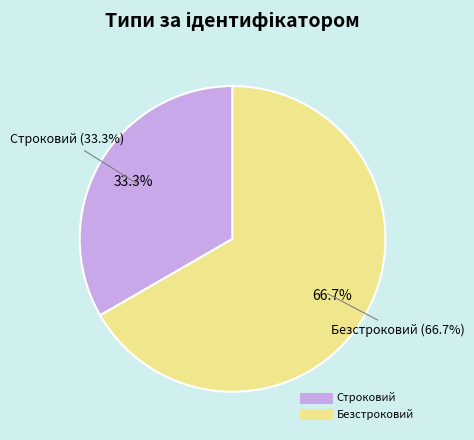

To the nearest percent, what is the difference between the largest and smallest slice percentages?

33%